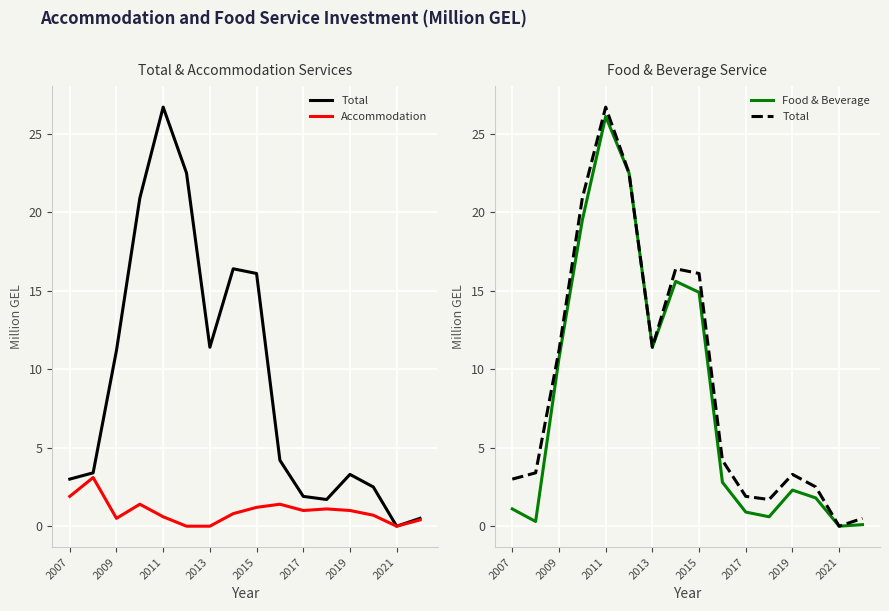

How many positive values does the Food & Beverage series have?

15